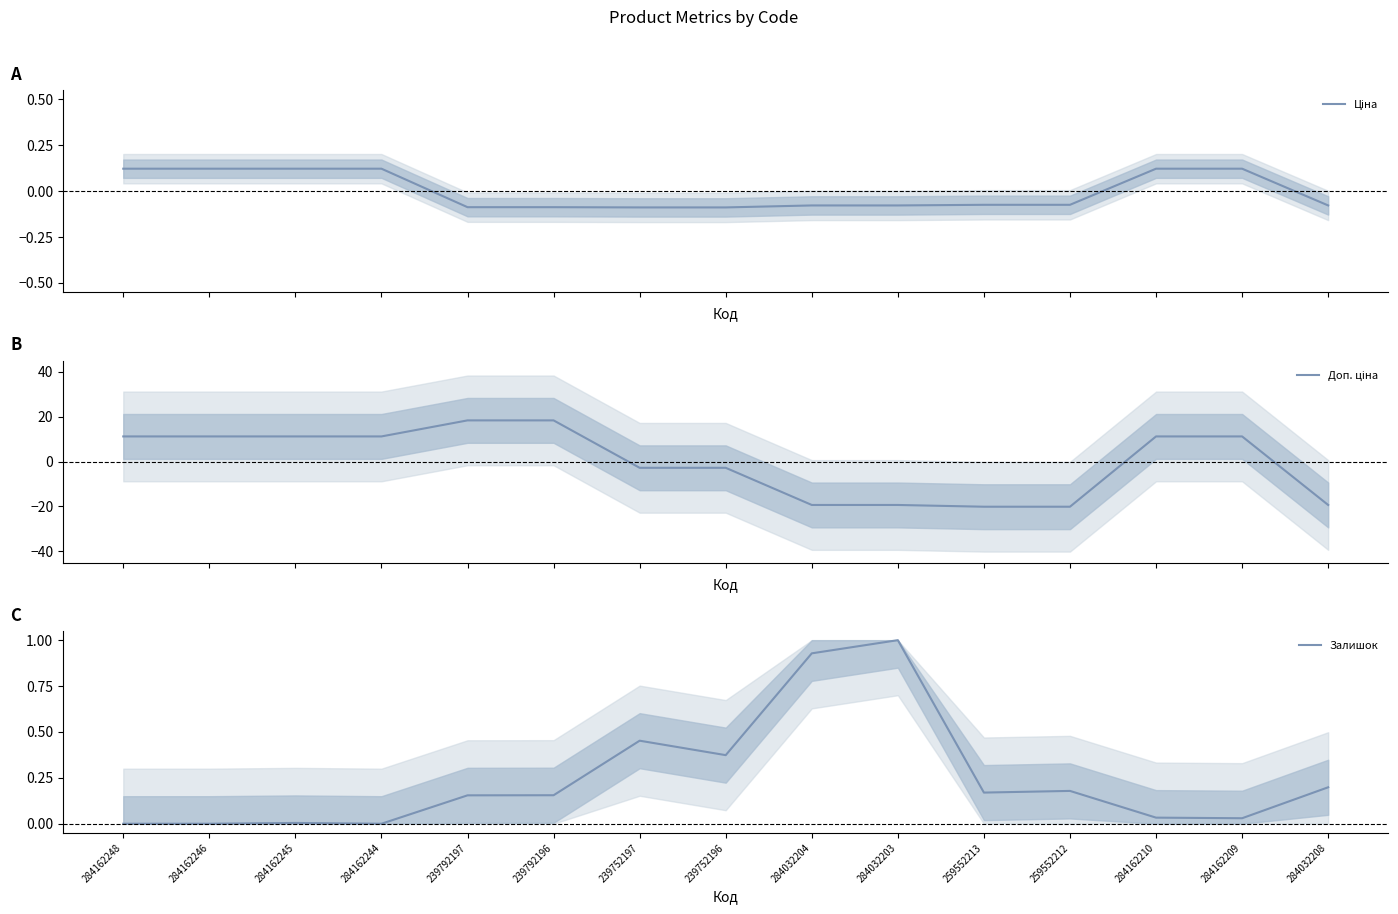

At which label is Залишок closest to 0?

284162248